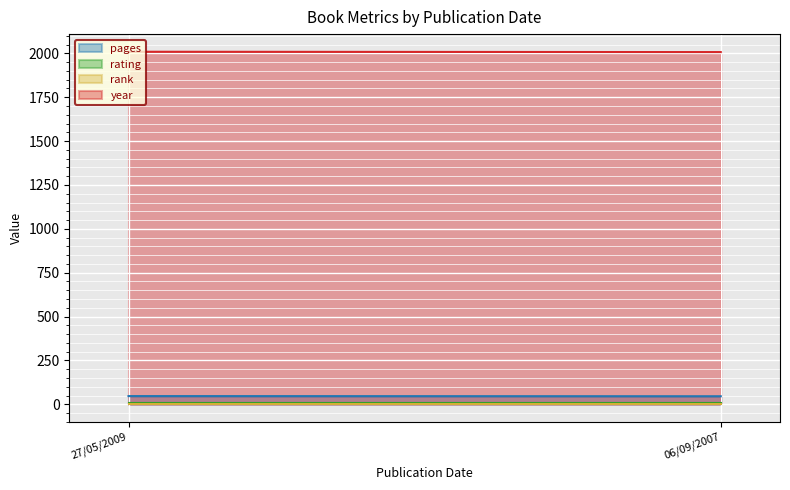

What is the value of the pages point at the 1st from the left?

47